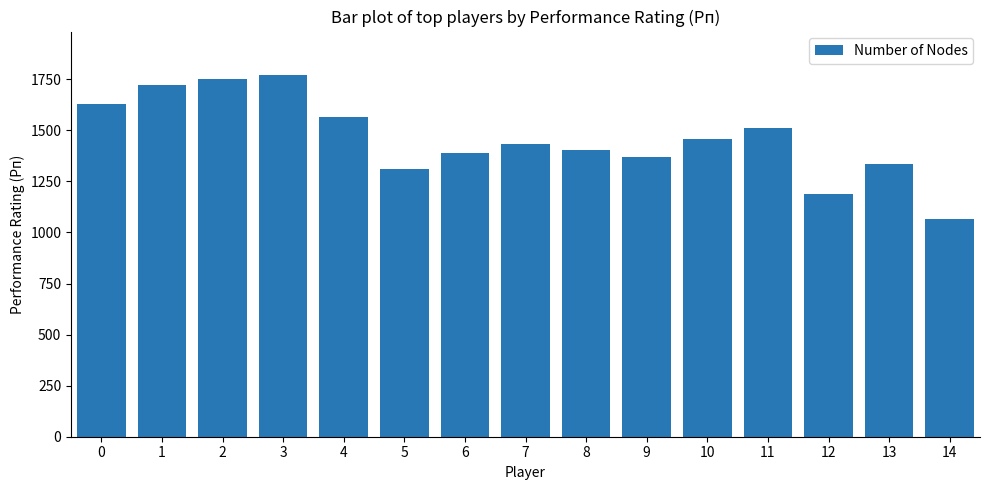

The value at 12 is 1190. True or false?

True